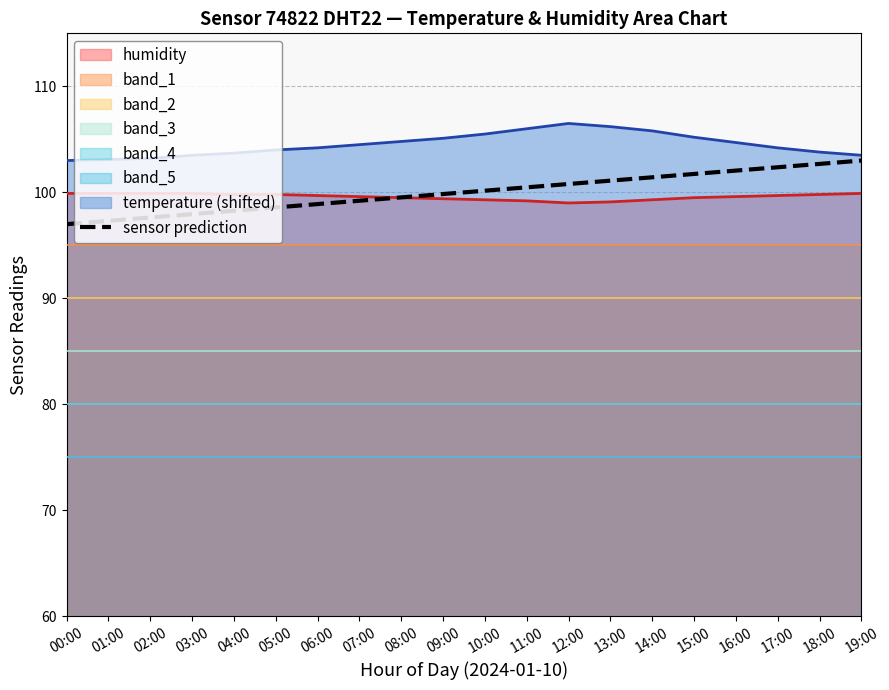

How many data points are above 100?

10